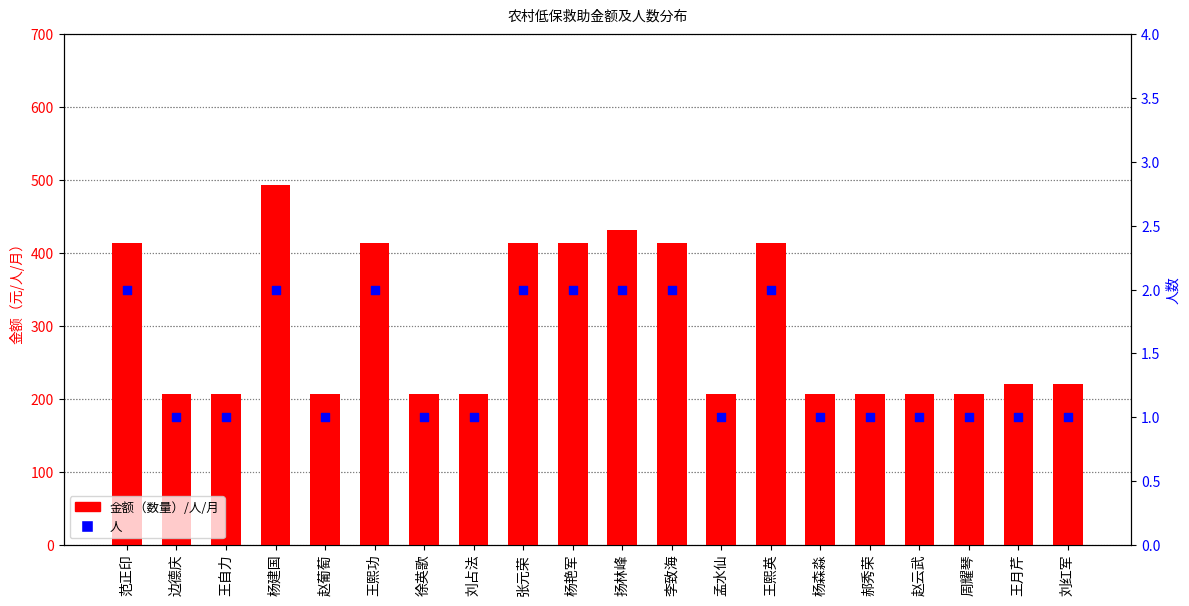

Which series has the largest Y range (max minus min)?

金额（数量）/人/月